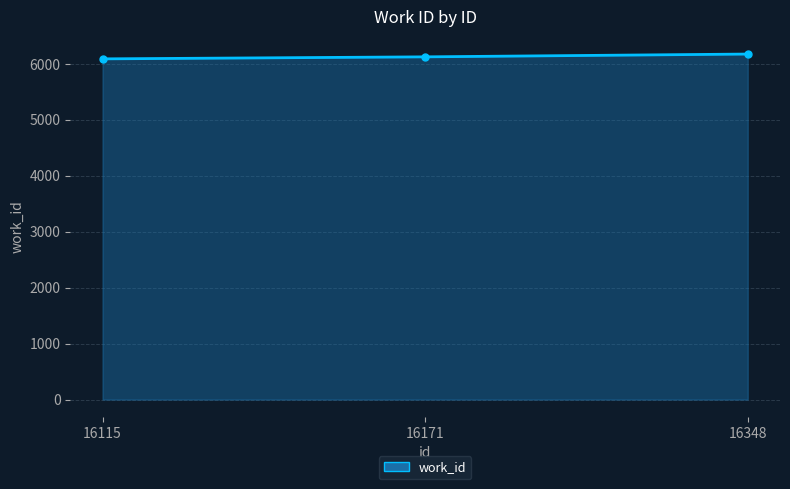

Reading left to right, what are all the values shown in this chart?

6090	6126	6176